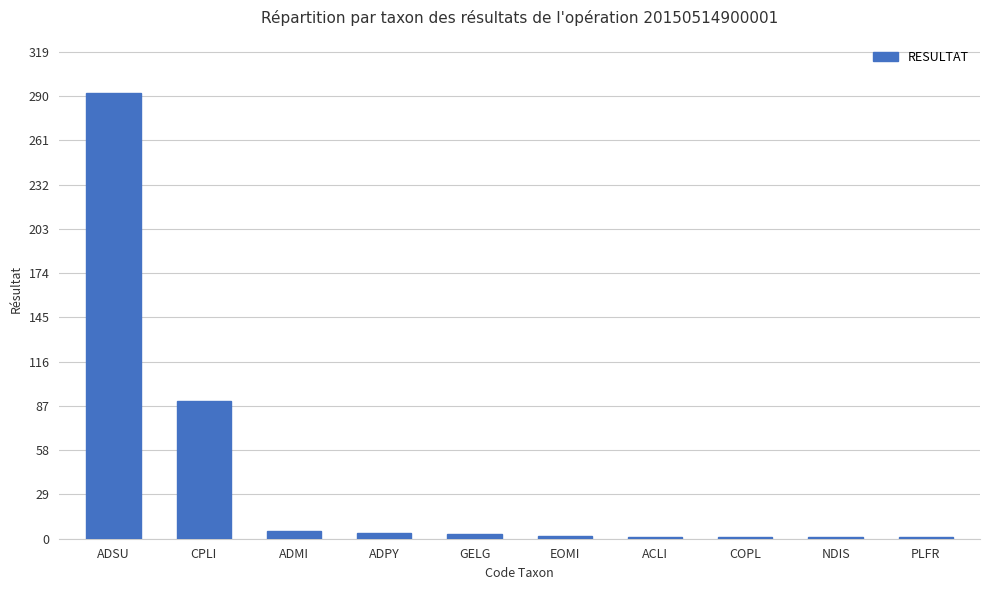

Which has a higher value, PLFR or CPLI?

CPLI